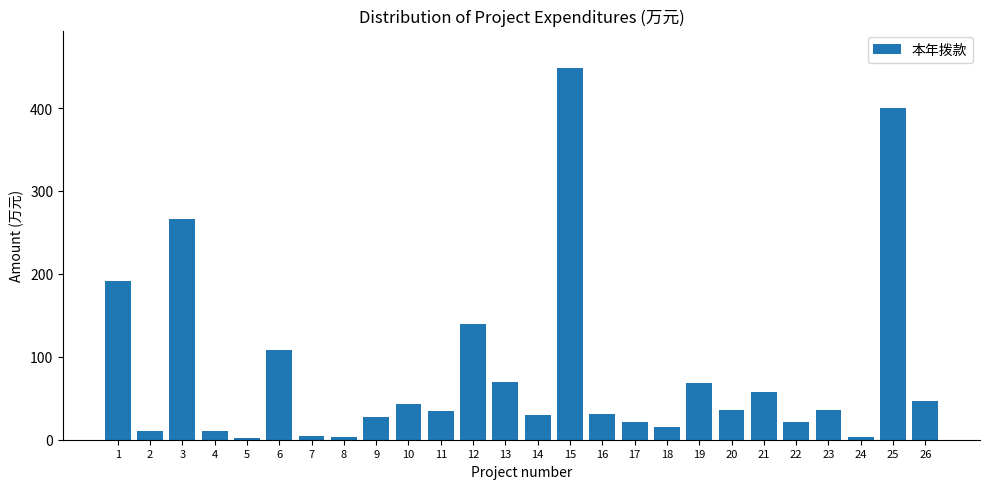

What is the ratio of the value at 10 to the value at 19?

0.6